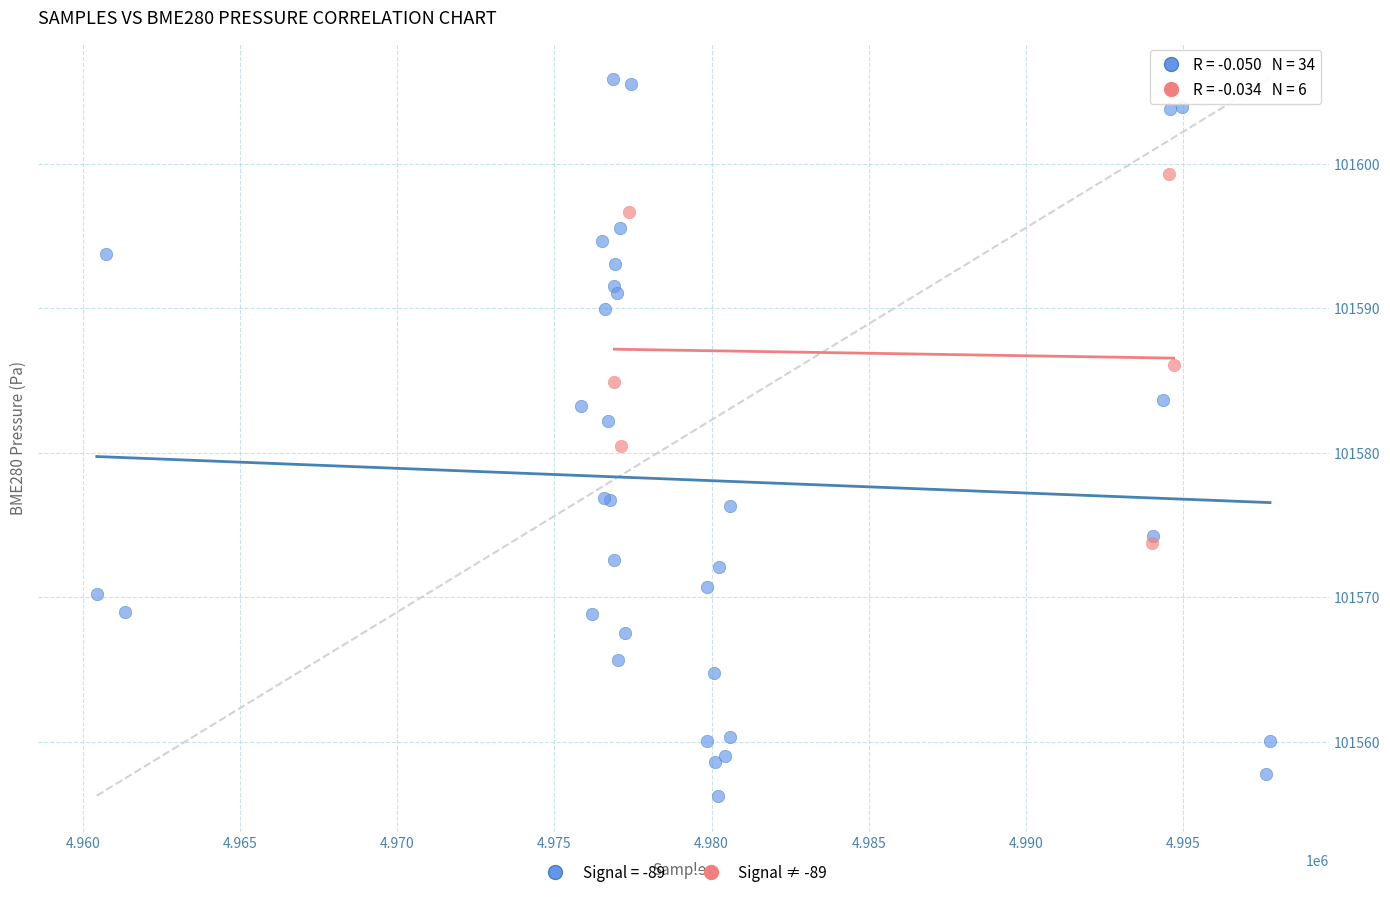

Which series reaches the maximum Y coordinate?

Signal = -89